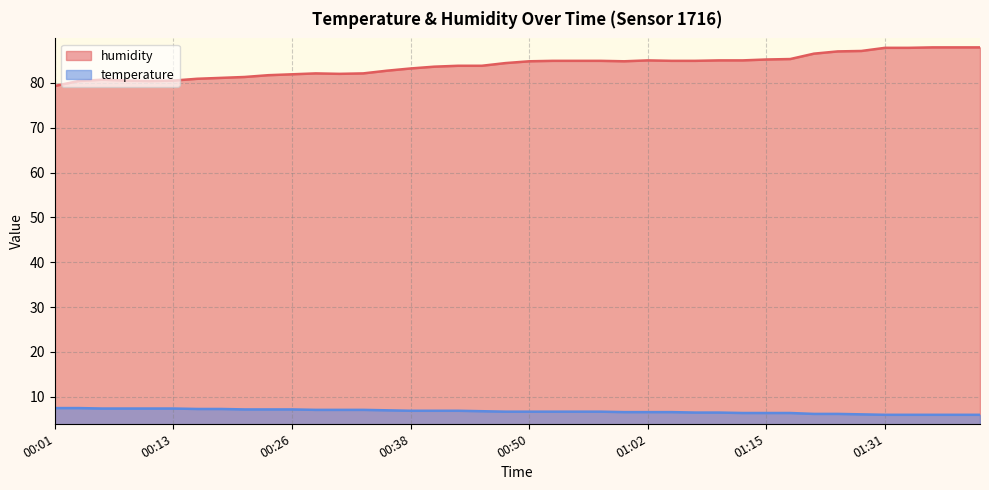

At how many categories does at least one series exceed 46?

40